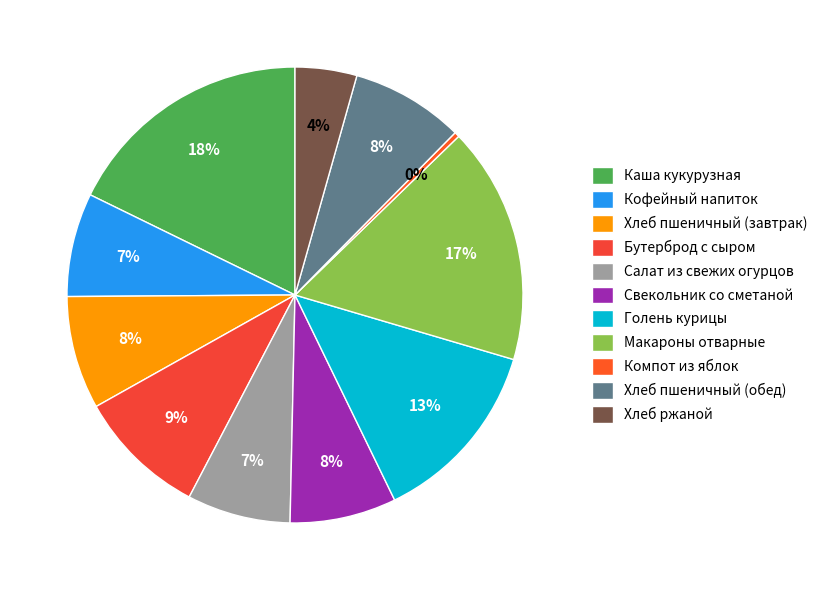

To the nearest percent, what portion does Свекольник со сметаной represent?

8%